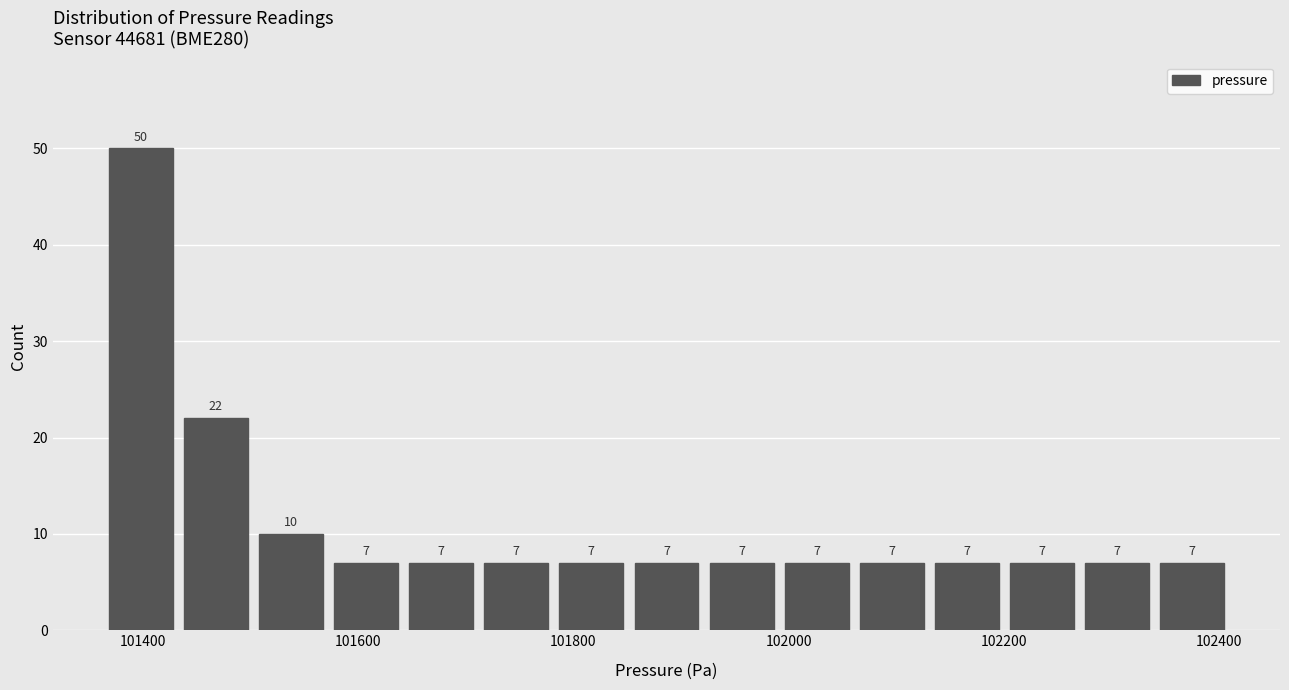

Around what value on the x-axis is the tallest bar? Give the approximate position of its centre, as read against the axis.

101400